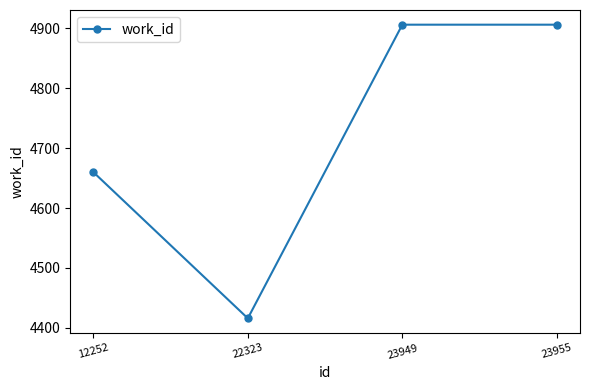

What is the difference between the maximum and minimum values?

490